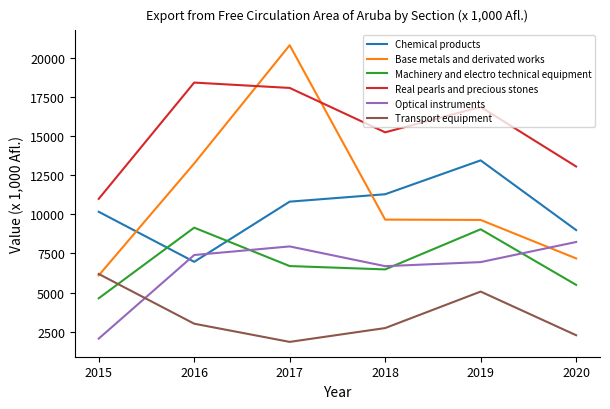

Which category has the highest value in the Transport equipment series?

2015